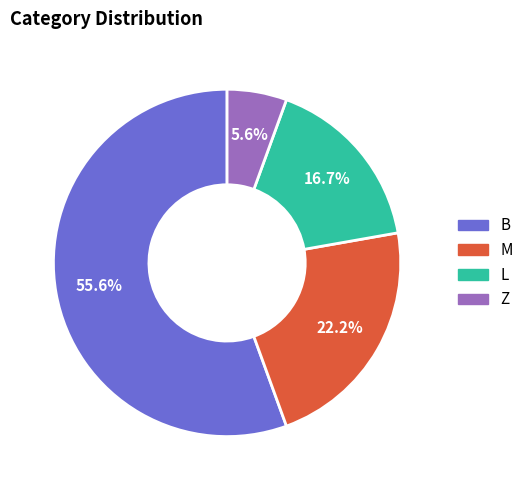

Is there a majority slice in this chart?

Yes